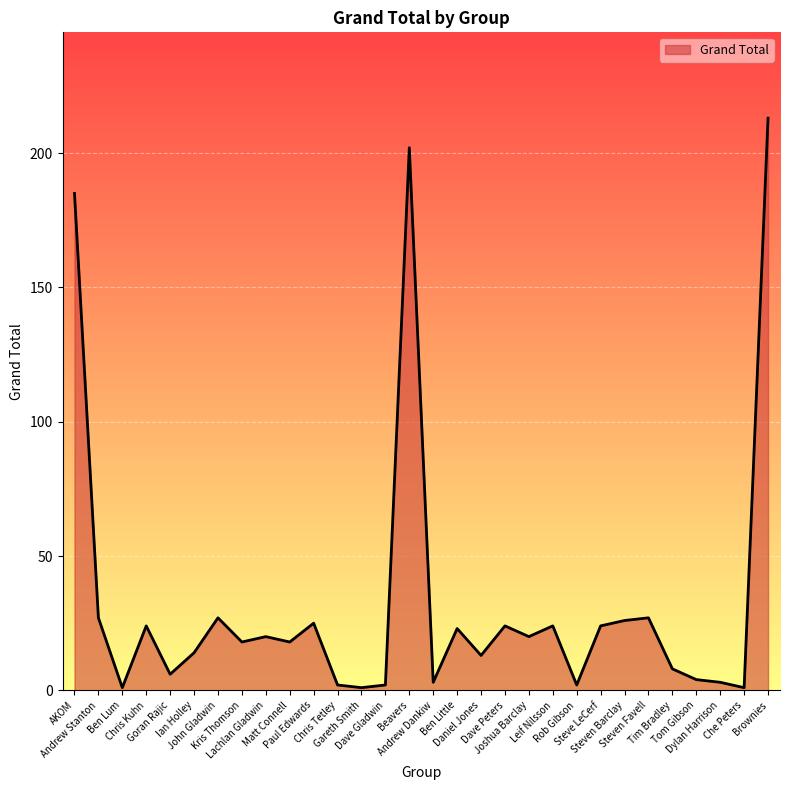

At which category does the chart reach its peak across all series?

Brownies